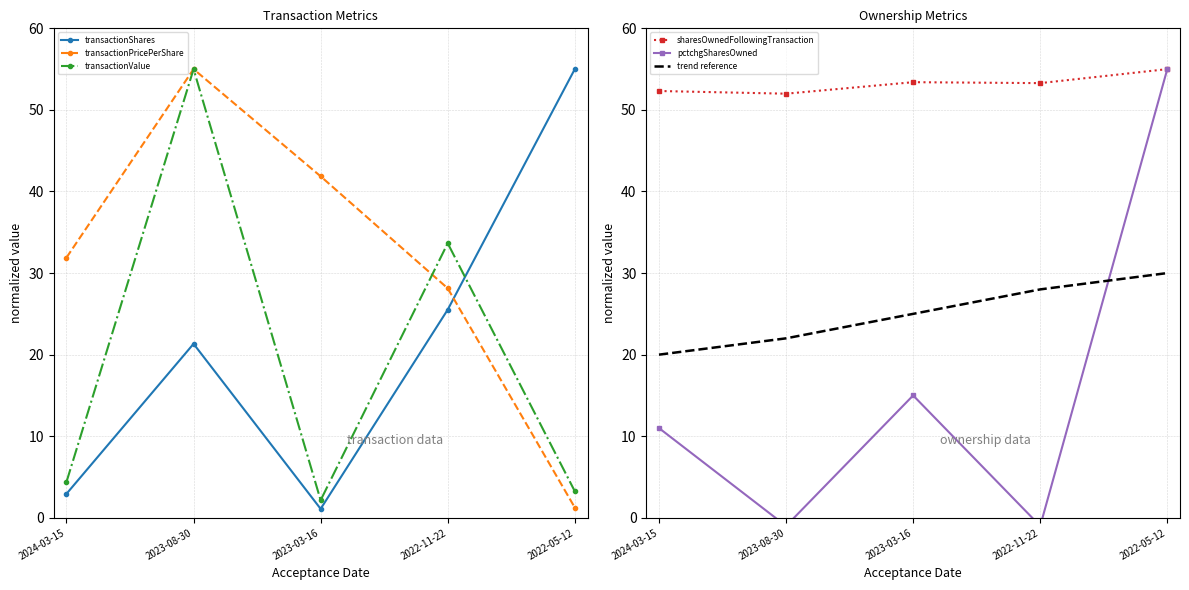

At which category is the sum across all series the highest?

2023-08-30